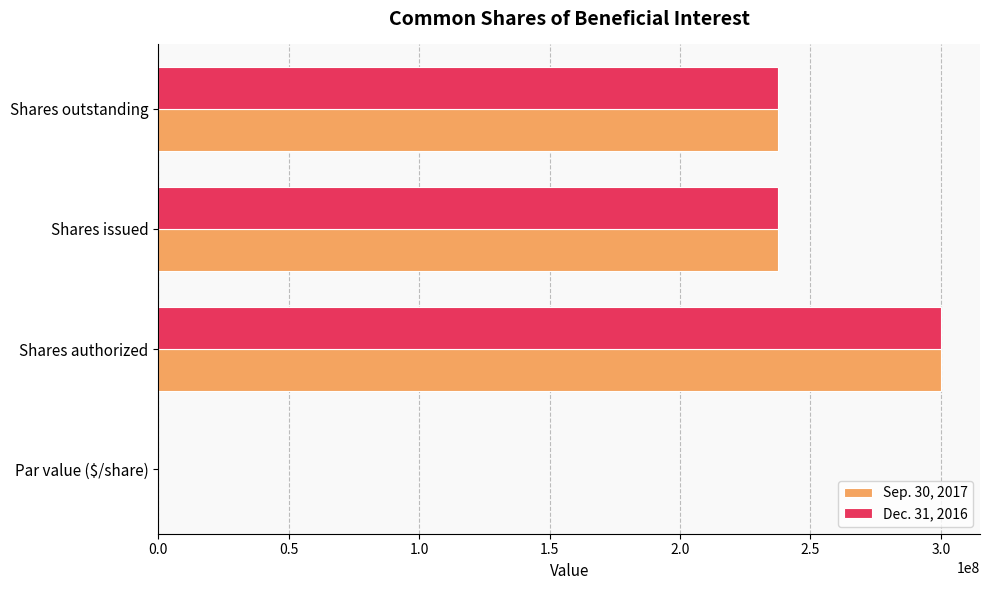

What is the maximum value shown in the chart?

300000000.0